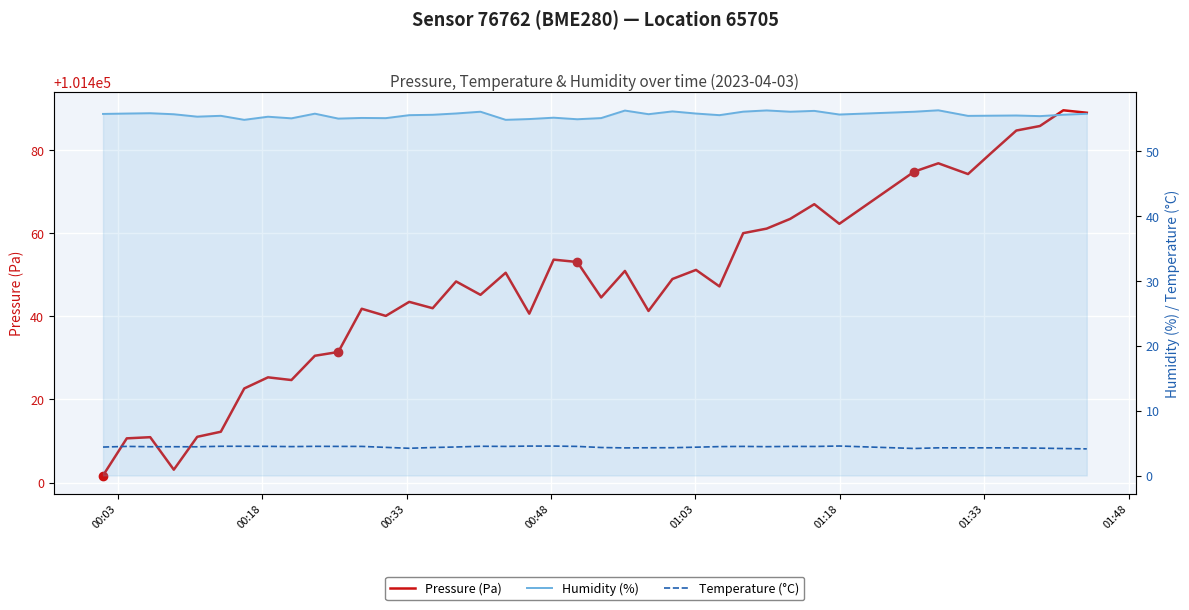

What is the sum of all Temperature (°C) values?

175.7